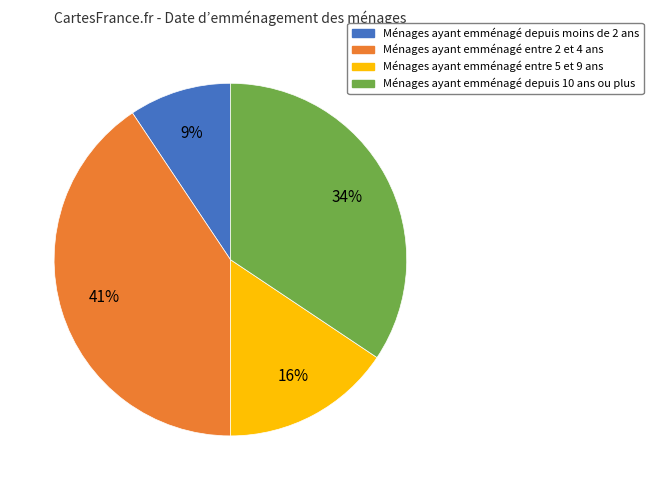

Is there a majority slice in this chart?

No